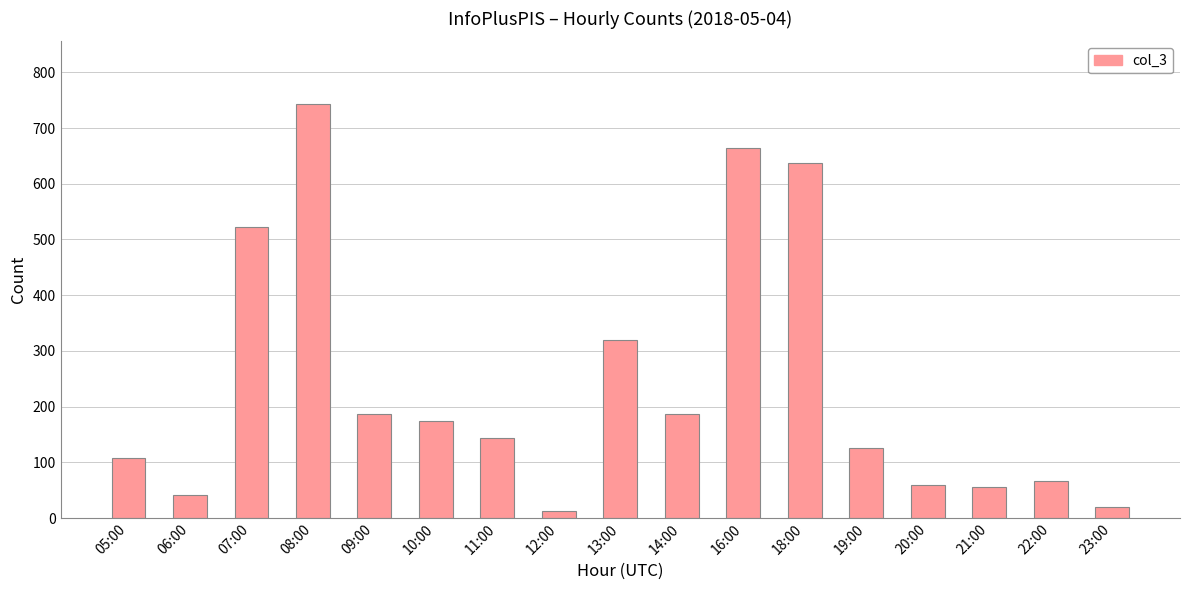

The chart shows a value of 42 at 06:00. True or false?

True